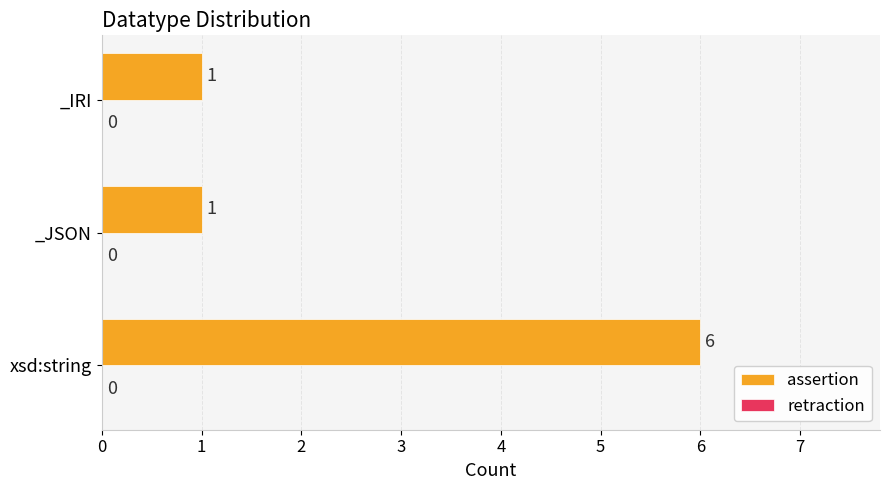

Does the chart contain any negative values?

No